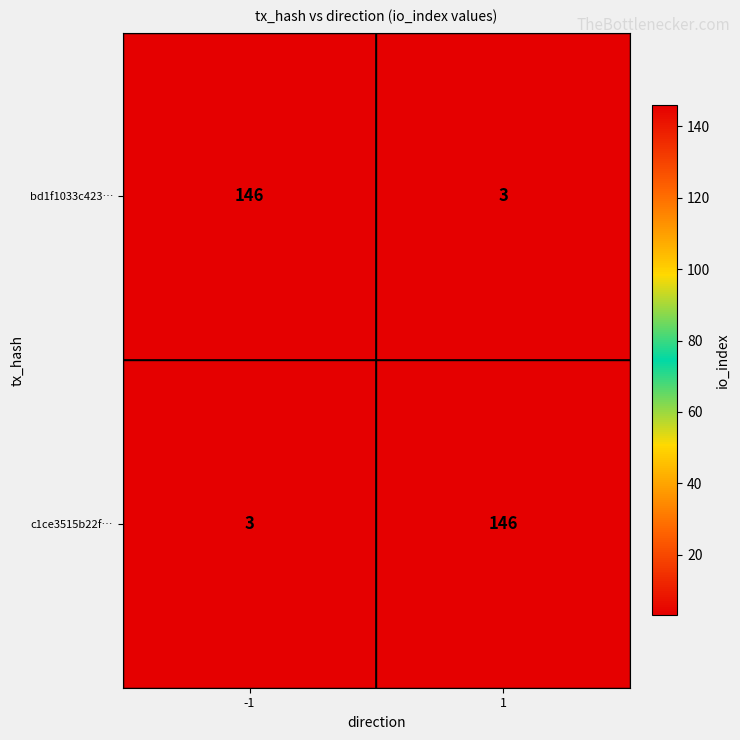

What is the approximate value of c1ce3515b22f… at 1, to the nearest 5?

145